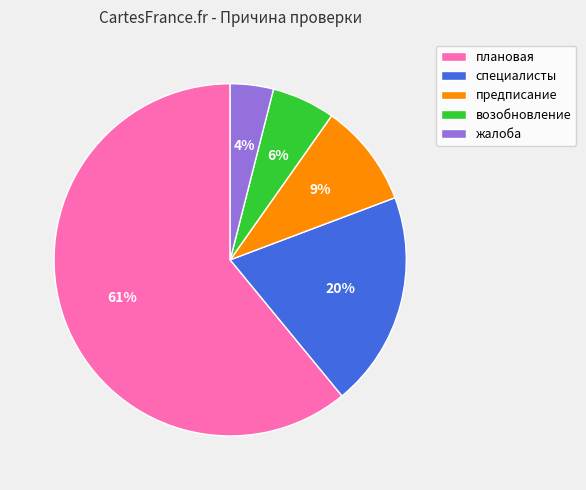

Does any single category account for the majority?

Yes